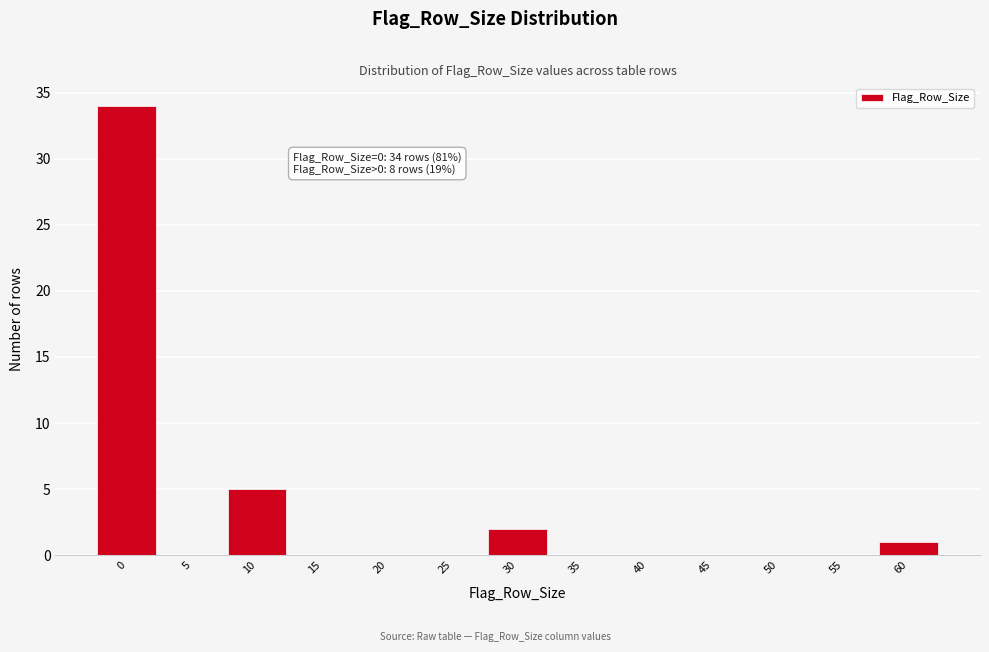

Reading left to right, what are all the values shown in this chart?

0=34	5=0	10=5	15=0	20=0	25=0	30=2	35=0	40=0	45=0	50=0	55=0	60=1